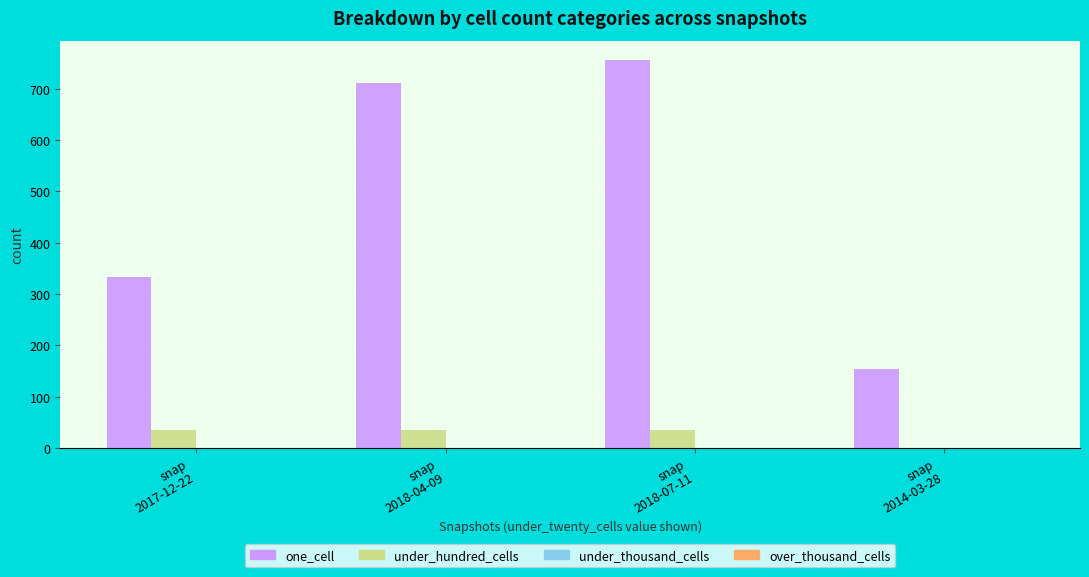

Which series has the largest range (max minus min)?

one_cell